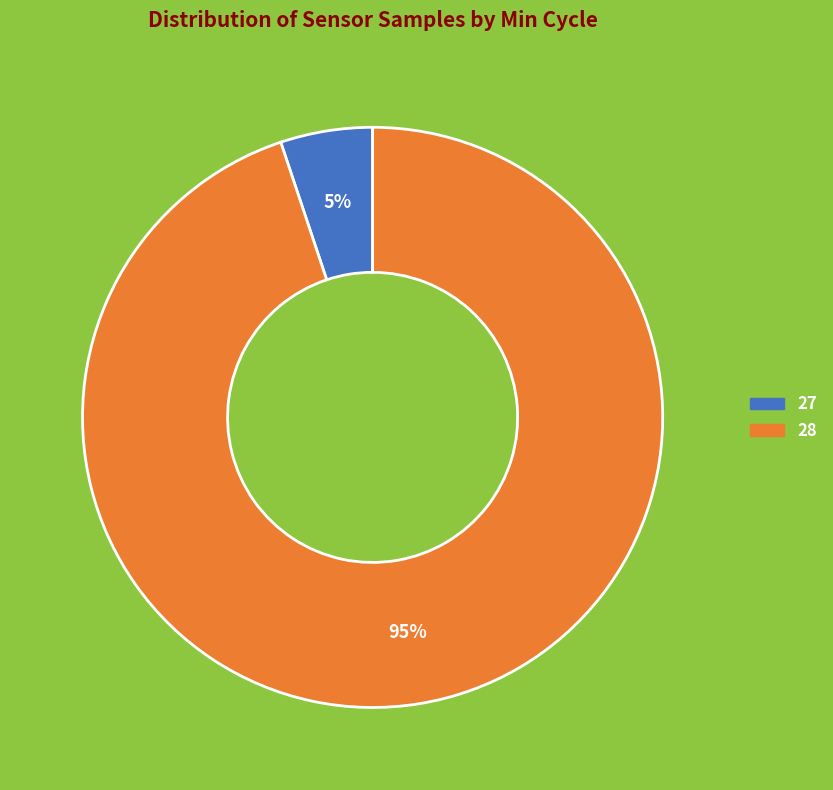

The 28 slice represents 95% of the pie. True or false?

True